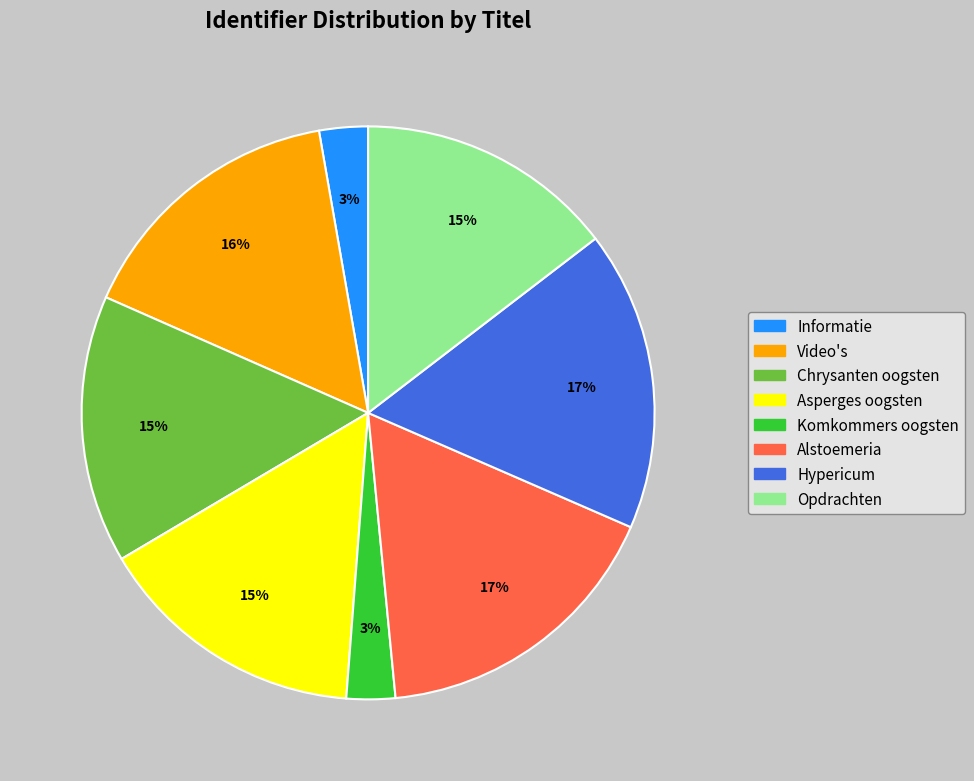

To the nearest percent, what is the average slice percentage?

12%